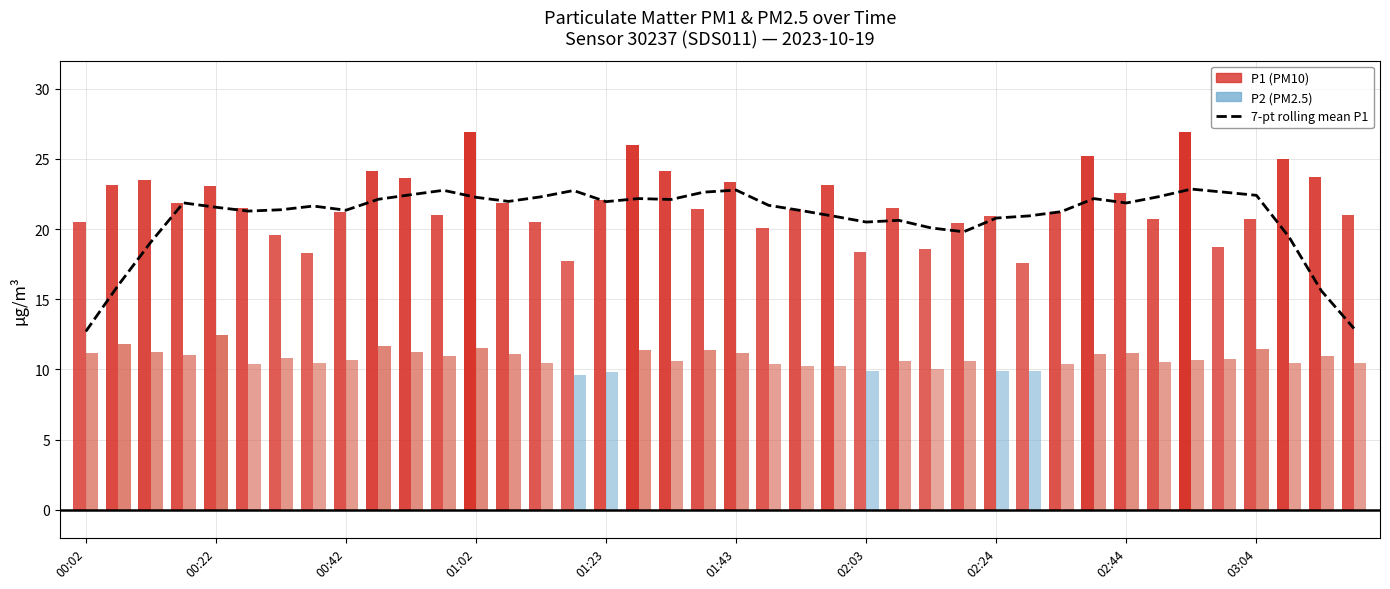

What is the change in value from 20 to 30?

-1.5